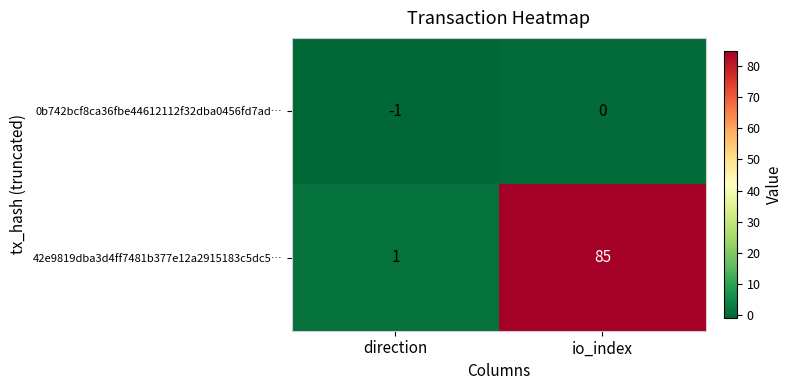

The value of 42e9819dba3d4ff7481b377e12a2915183c5dc5… at direction is 1. True or false?

True